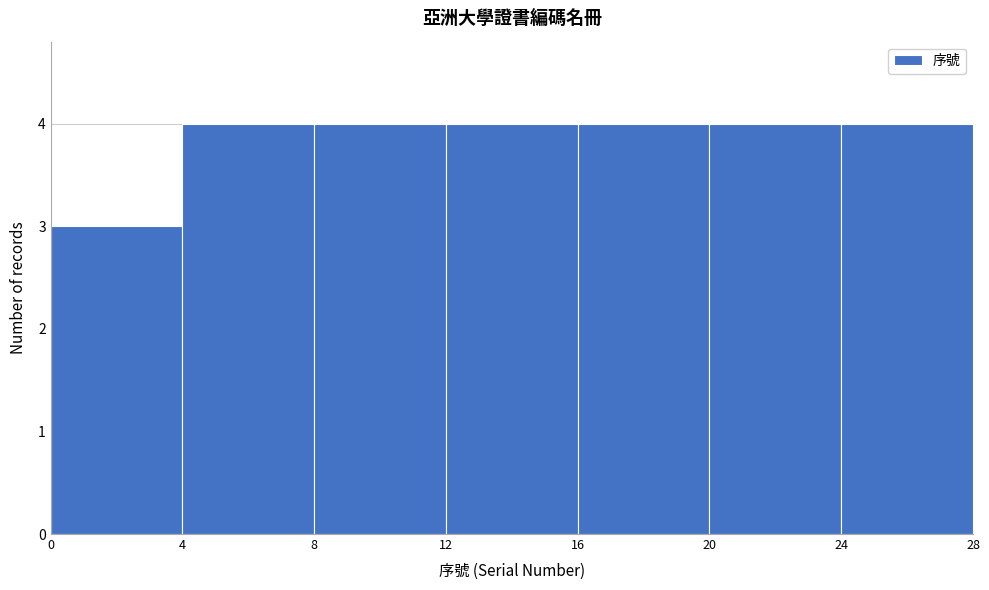

How tall is the bar that spans 12 to 16 on the x-axis? The values are not printed on the chart, so give them approximately, as read against the axis.

4